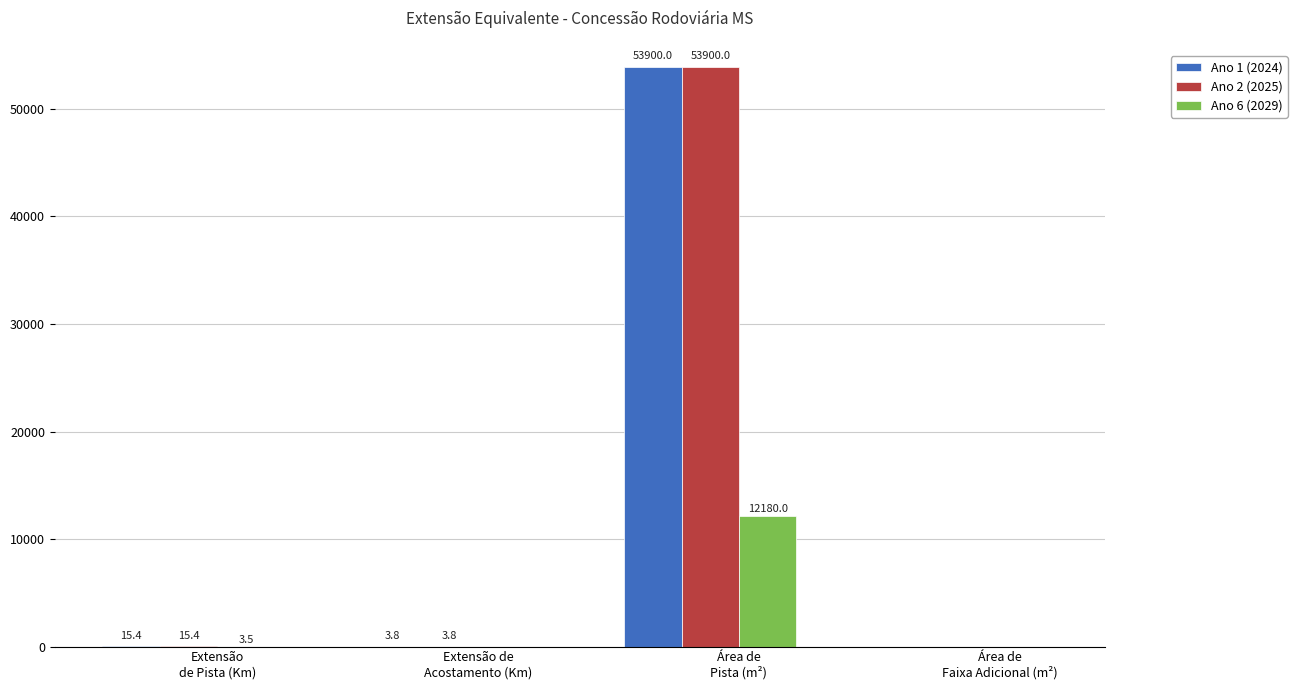

At which category does the chart reach its peak across all series?

Área de
Pista (m²)